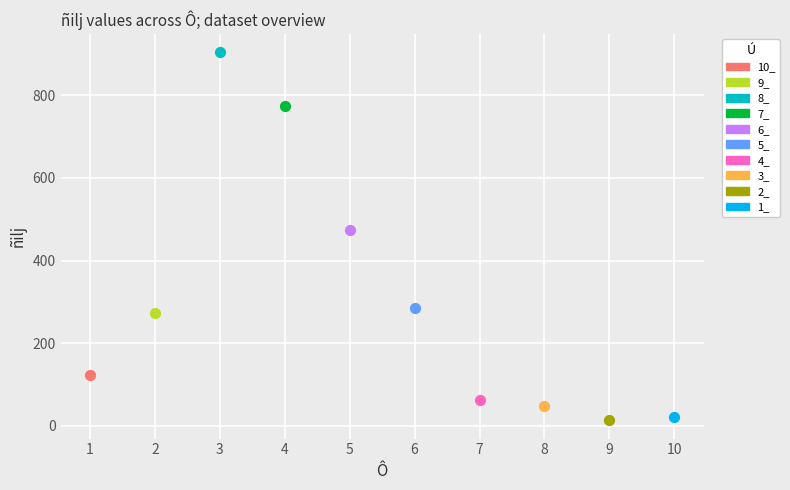

What are all the series names shown in the legend?

10_, 9_, 8_, 7_, 6_, 5_, 4_, 3_, 2_, 1_